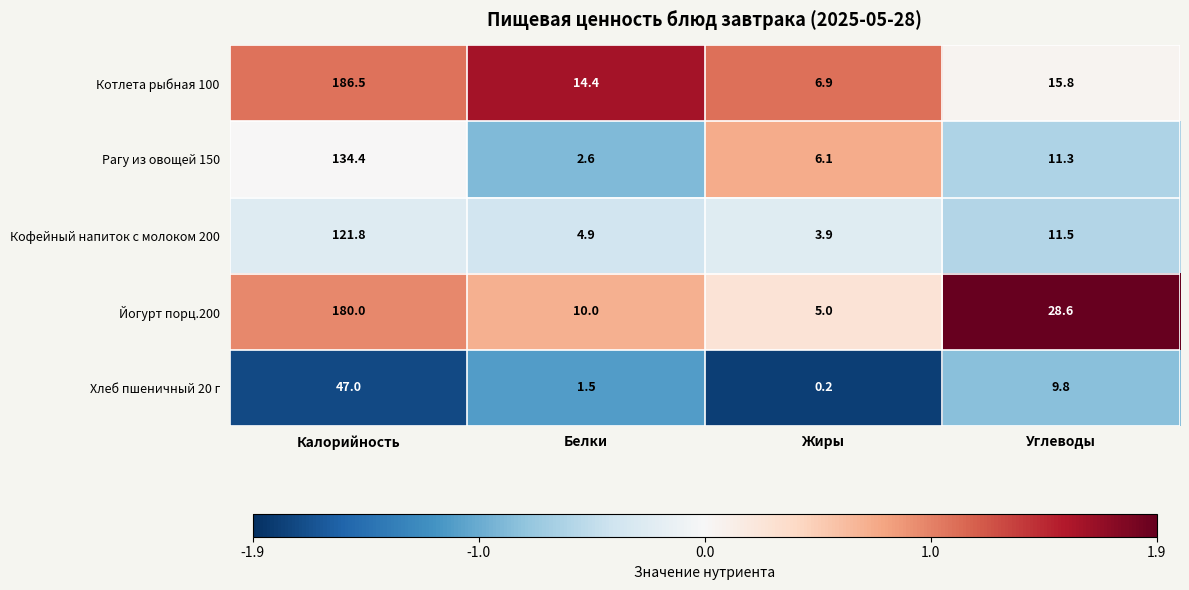

Between Калорийность and Жиры, which series saw the biggest shift?

Котлета рыбная 100